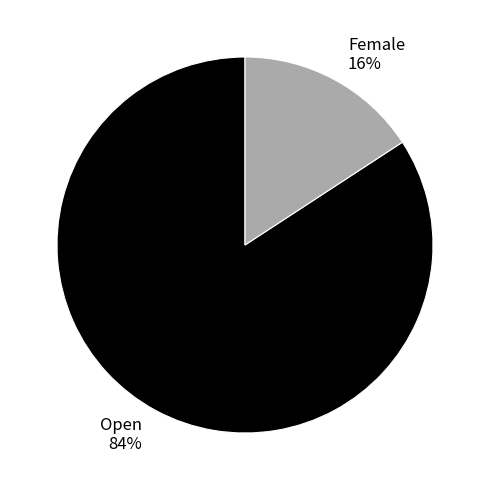

What is the largest slice in the pie chart?

Open